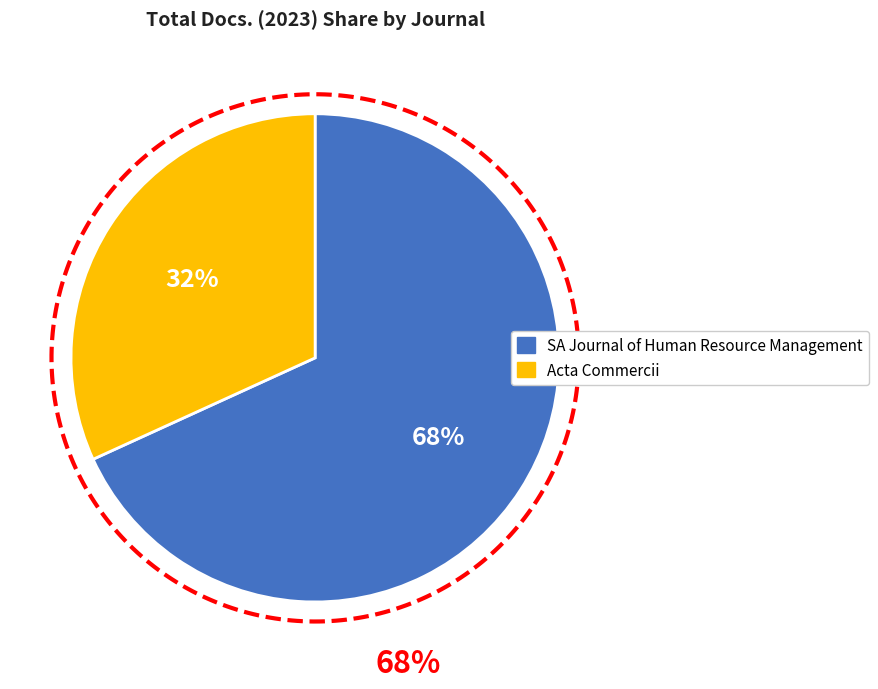

Which has a higher value, Acta Commercii or SA Journal of Human Resource Management?

SA Journal of Human Resource Management